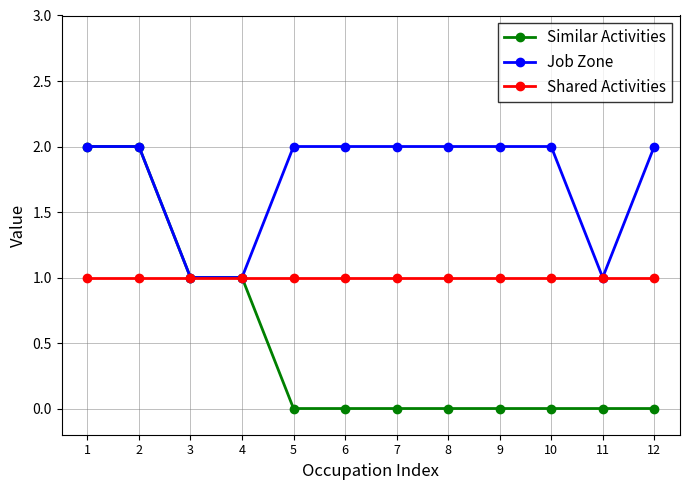

Is it true that Similar Activities equals -1 at 10?

False